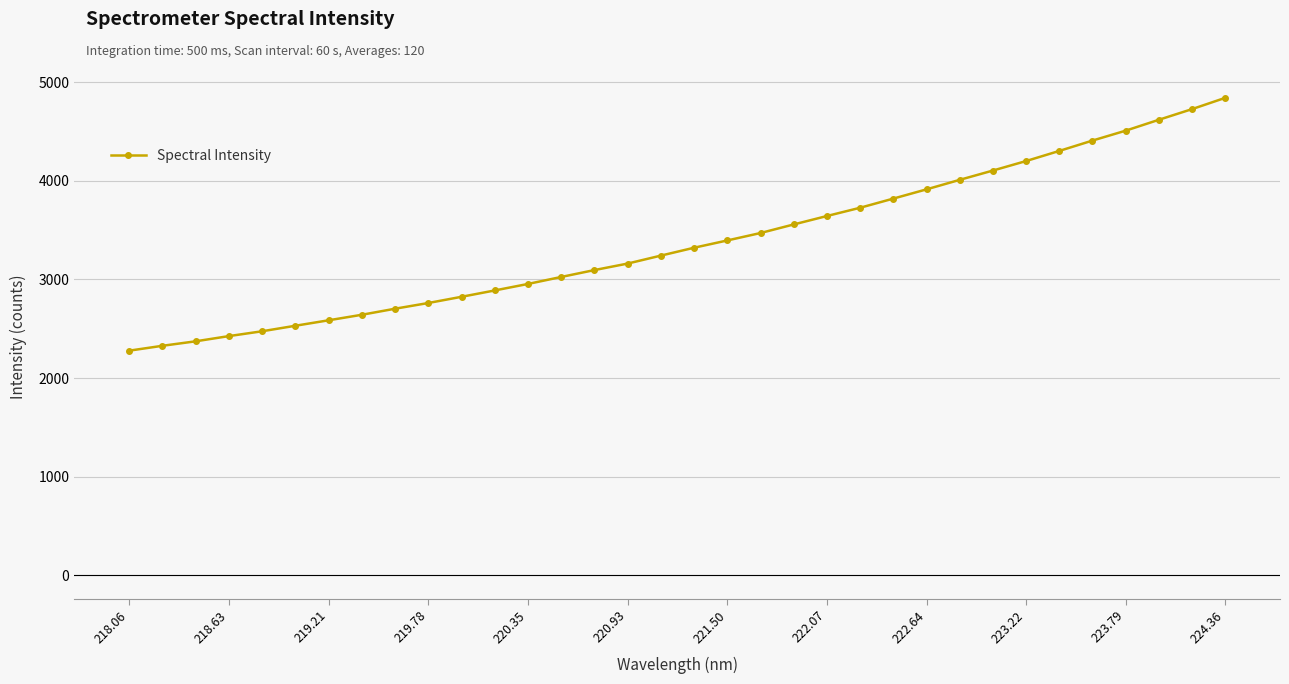

What is the value of the 16th point from the left?

3161.5